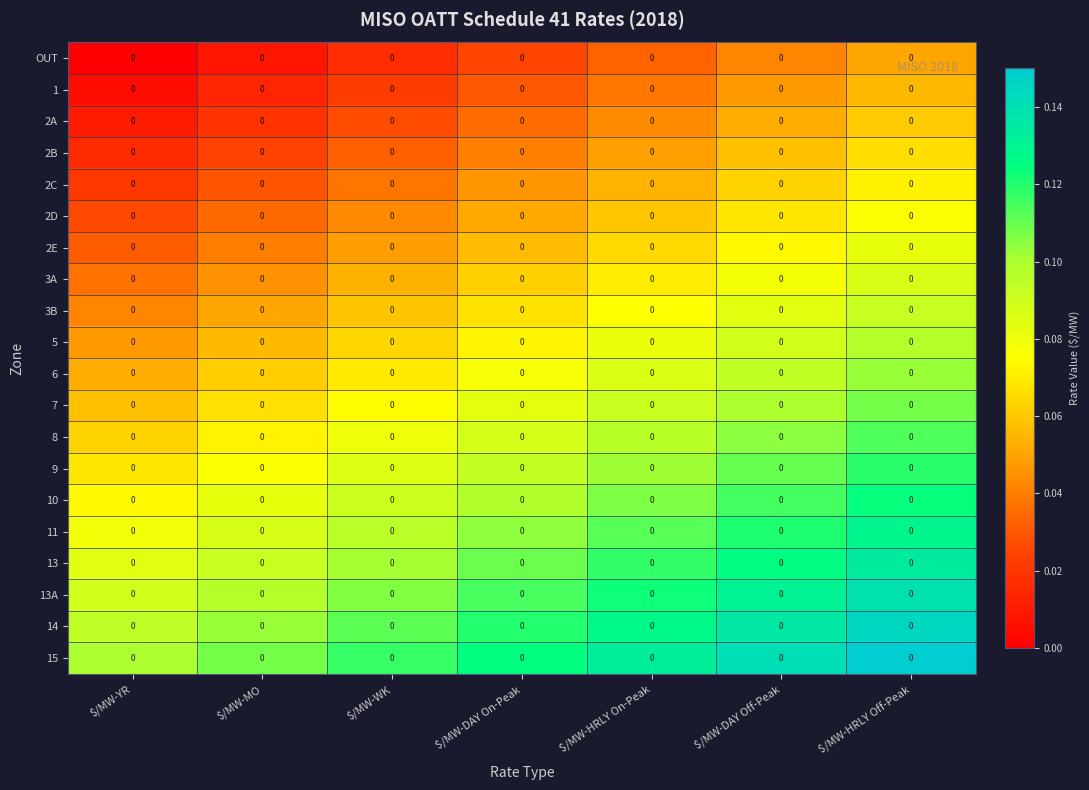

Which label corresponds to the smallest value in the chart?

$/MW-YR